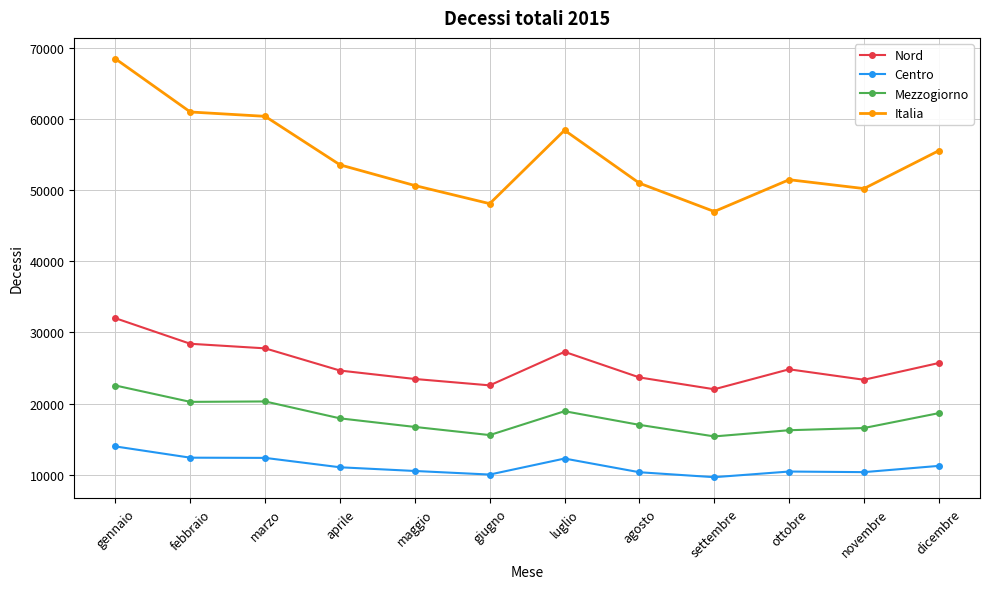

List the series in order of their peak value, lowest first.

Centro, Mezzogiorno, Nord, Italia